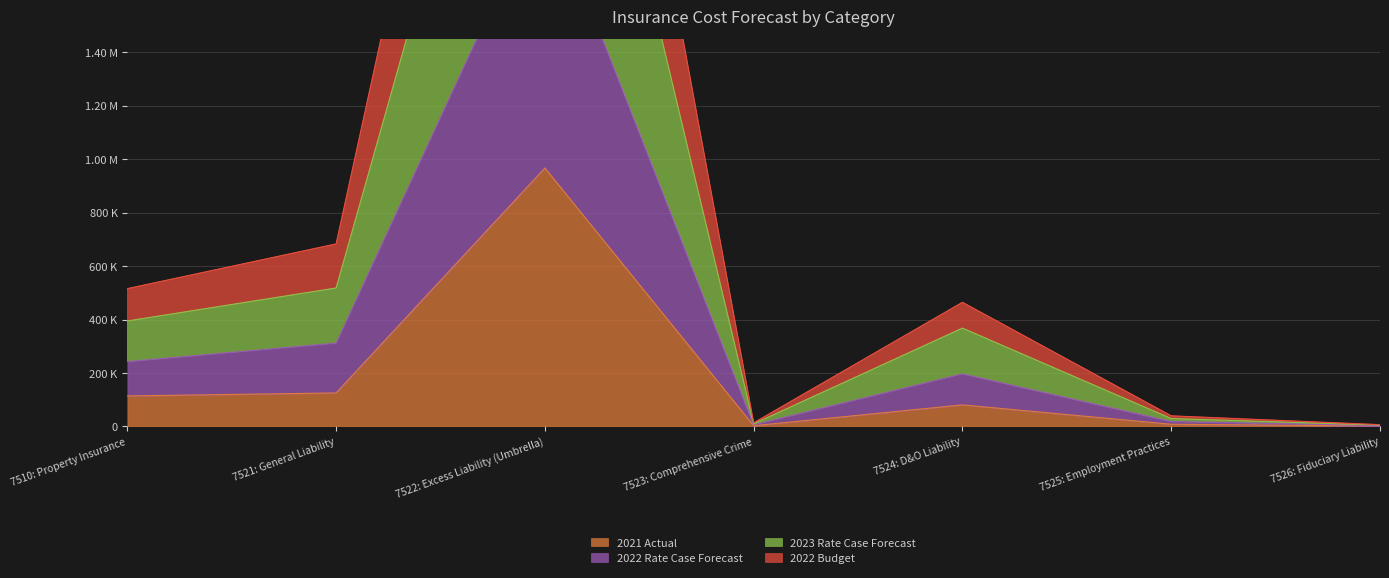

Count the number of data series in this chart.

4